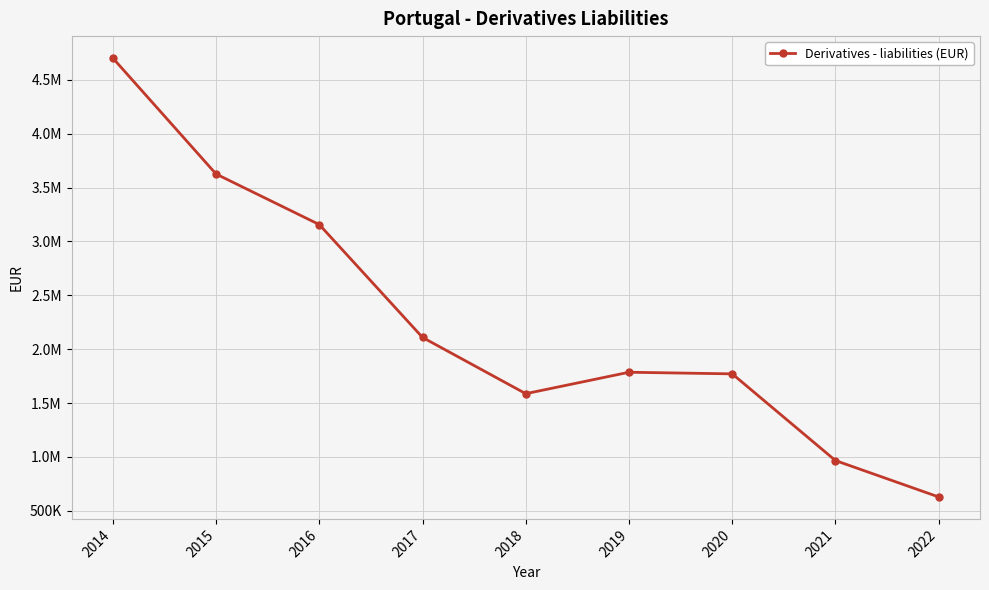

Which label corresponds to the largest value in the chart?

2014